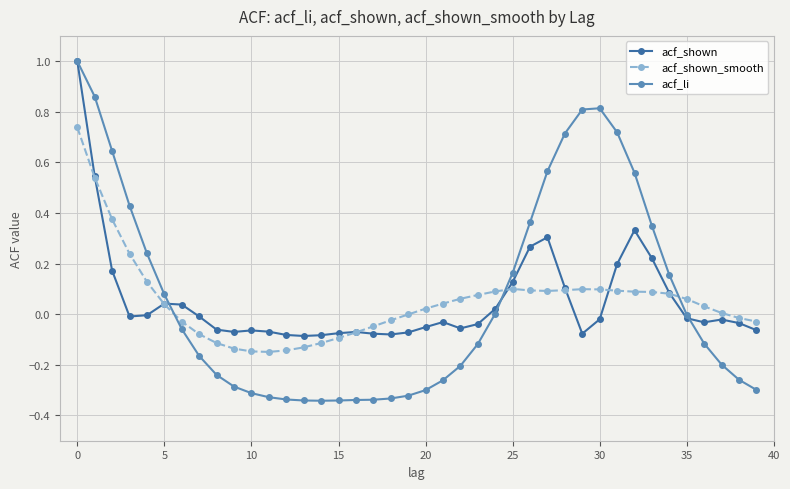

What is the greatest value displayed?

1.0